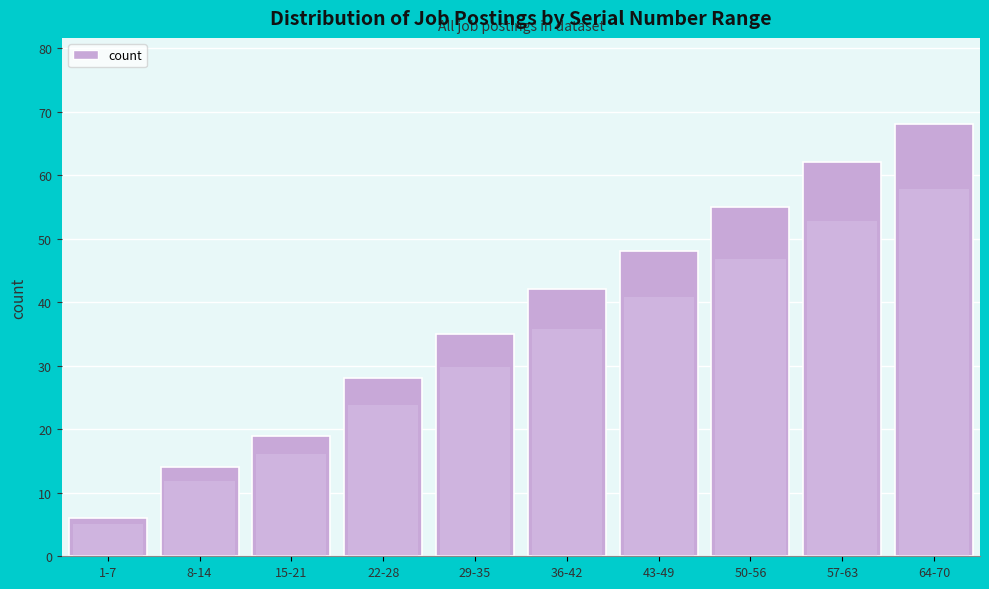

Reading left to right, list all the values displayed in this chart.

6	14	19	28	35	42	48	55	62	68